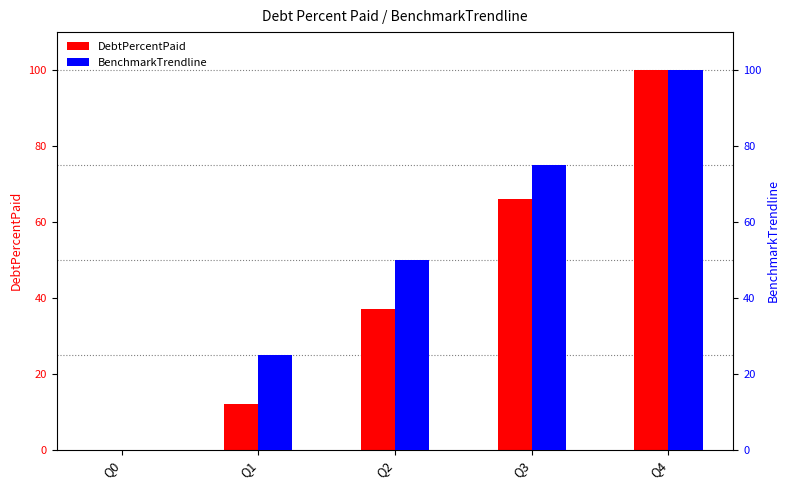

Are the bars horizontal?

No